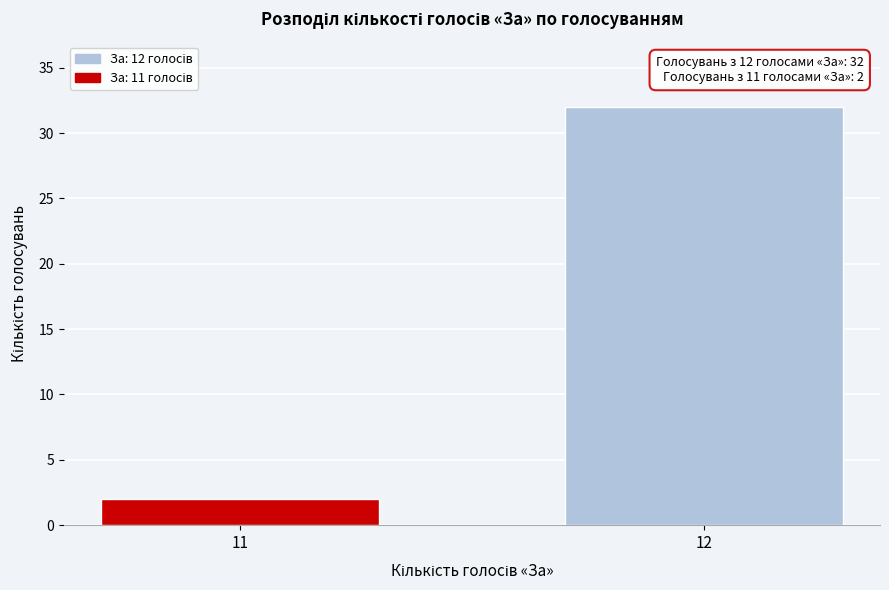

Reading left to right, list all the values displayed in this chart.

2	32